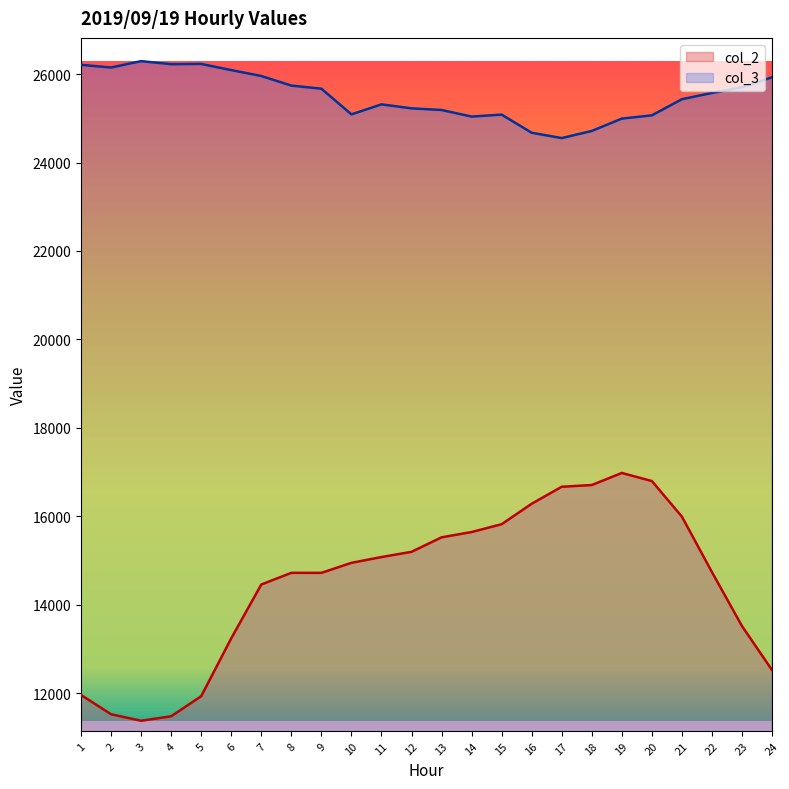

What is the maximum value shown in the chart?

26294